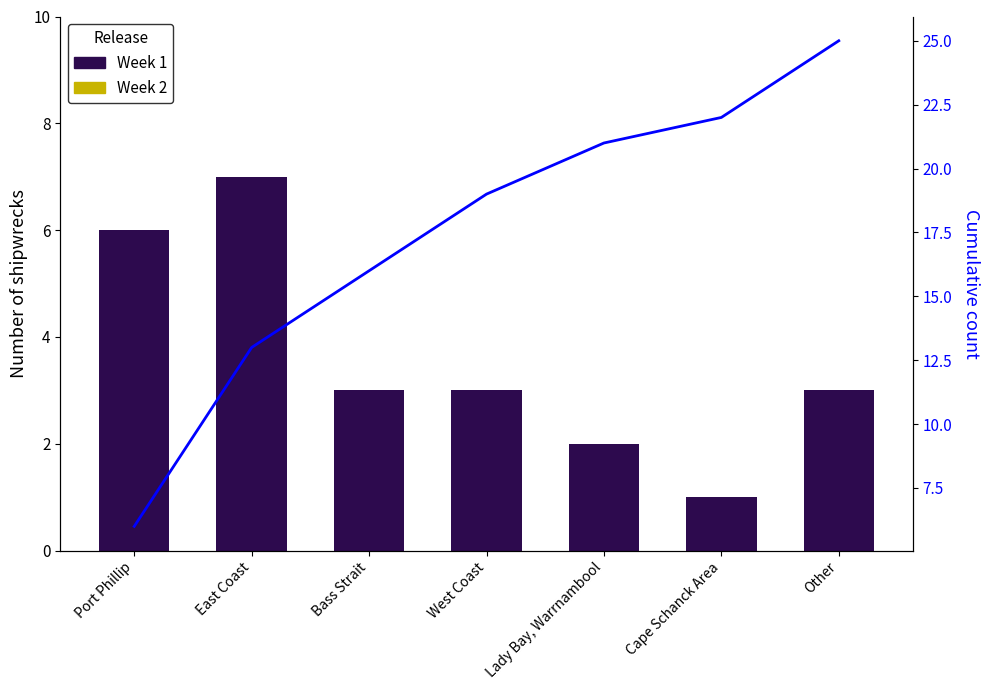

Is it true that Week 1 equals 3 at Bass Strait?

True